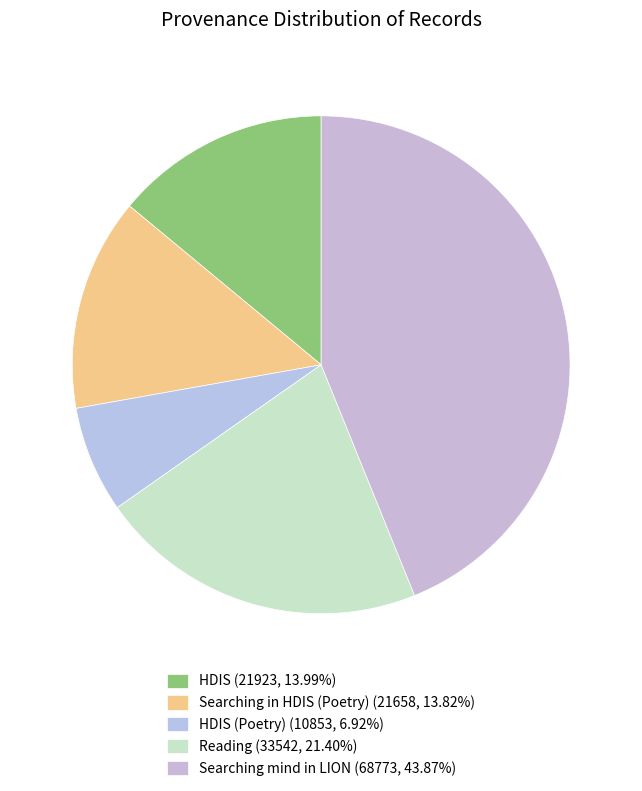

How many slices are in this pie chart?

5